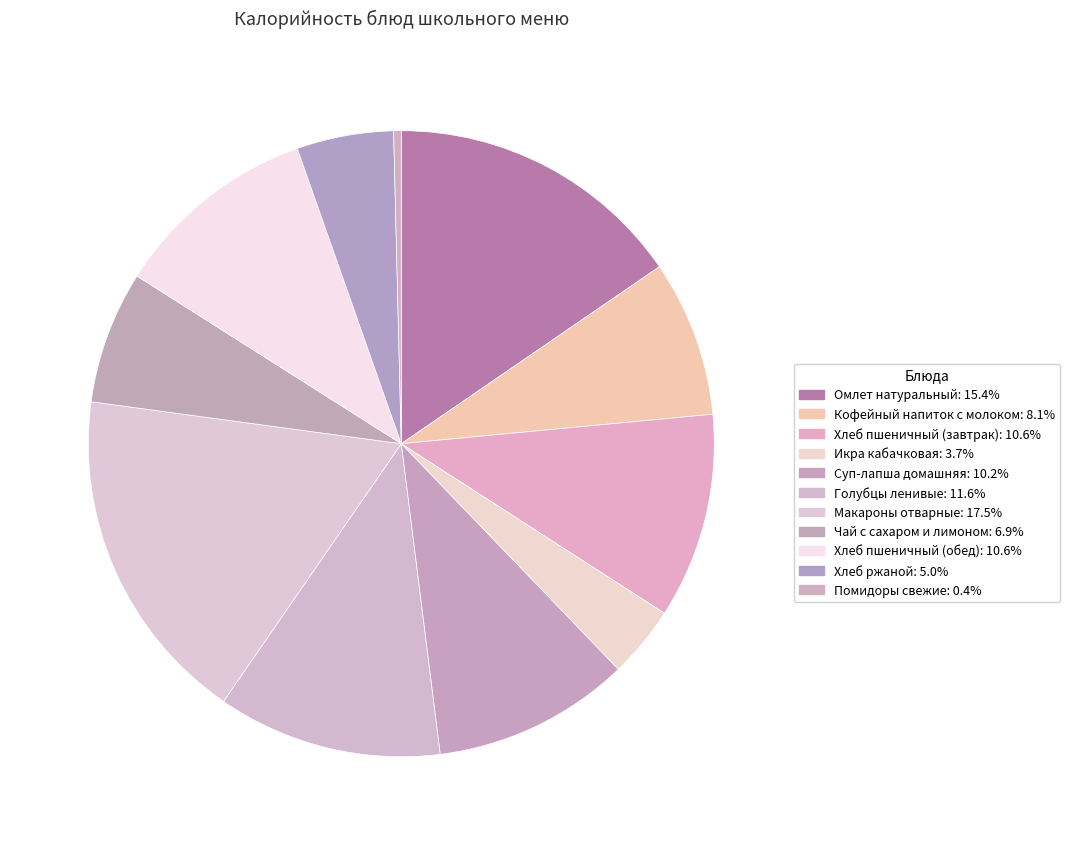

True or false: Кофейный напиток с молоком accounts for 1% of the total.

False